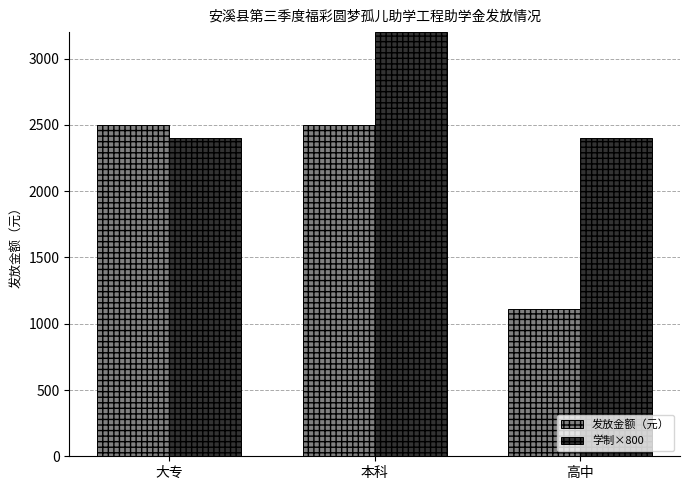

Reading left to right, what are all the values shown in this chart?

发放金额（元）: 2500.0	2500.0	1110.7
学制×800: 2400.0	3200.0	2400.0